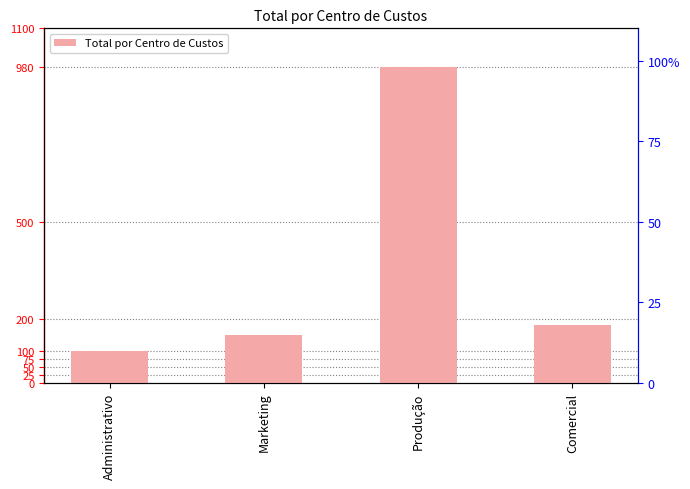

The value at Marketing is 150. True or false?

True